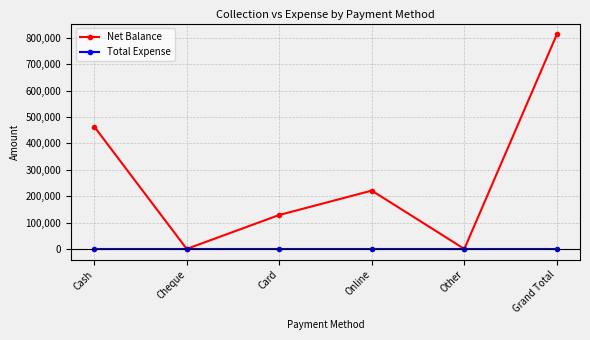

List the series in order of their overall mean, lowest first.

Total Expense, Net Balance